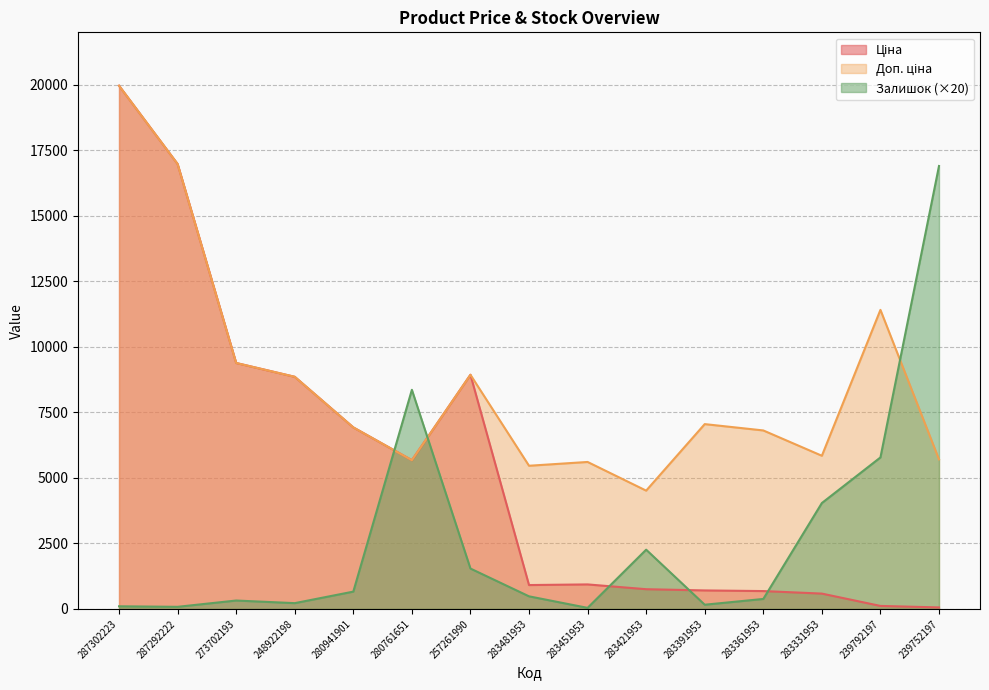

What are all the series names shown in the legend?

Ціна, Доп. ціна, Залишок